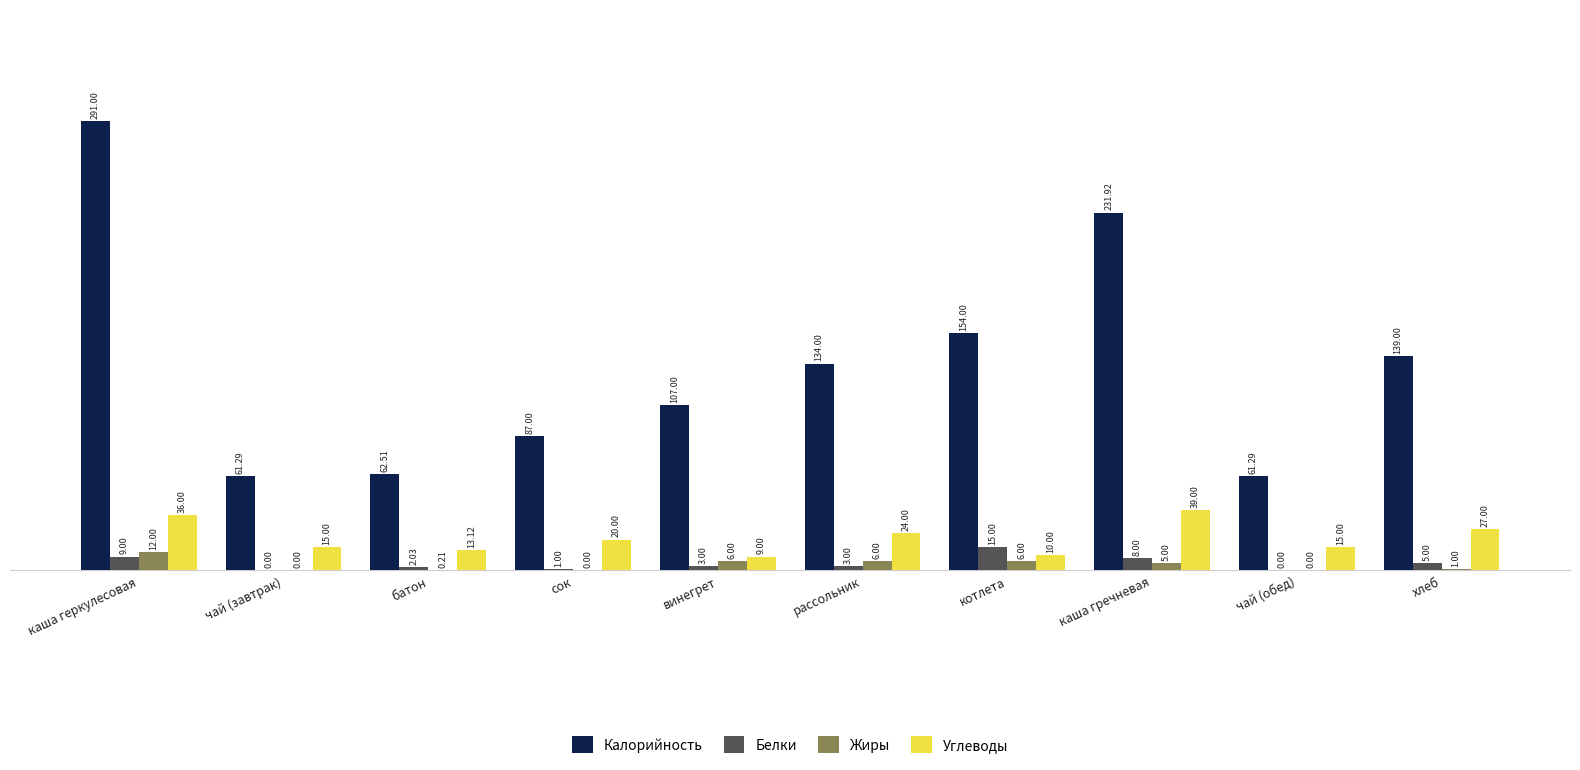

Which series has the largest total across all categories?

Калорийность